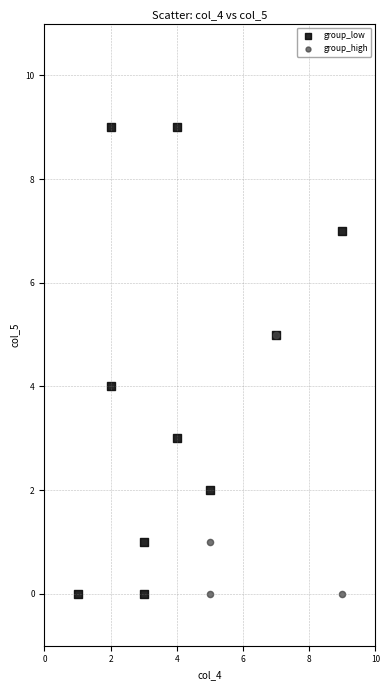

Which series reaches the maximum Y coordinate?

group_low